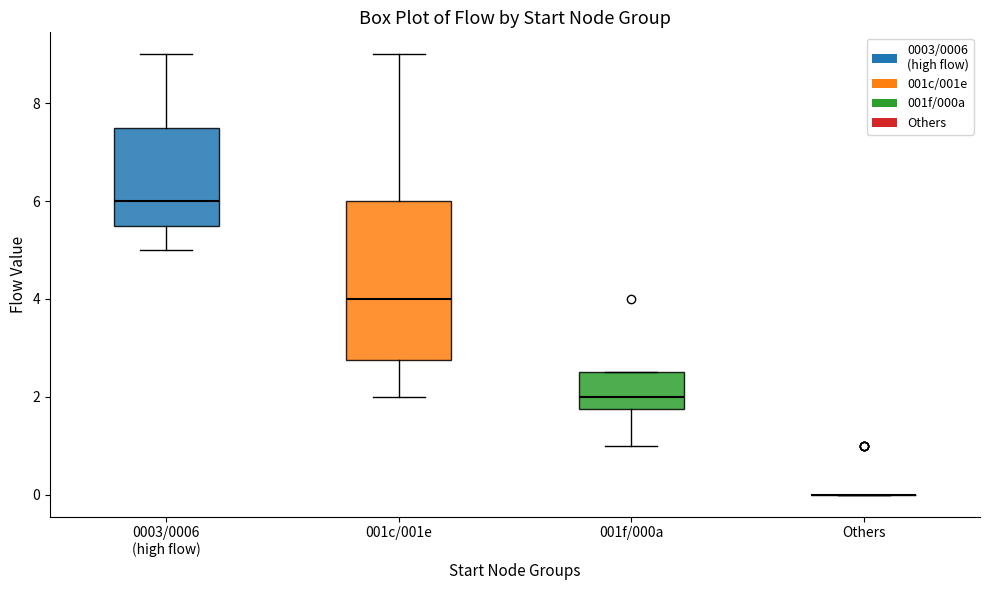

Where is the lower edge of the box for 001f/000a on the y-axis? The values are not printed on the chart, so give them approximately, as read against the axis.

1.8